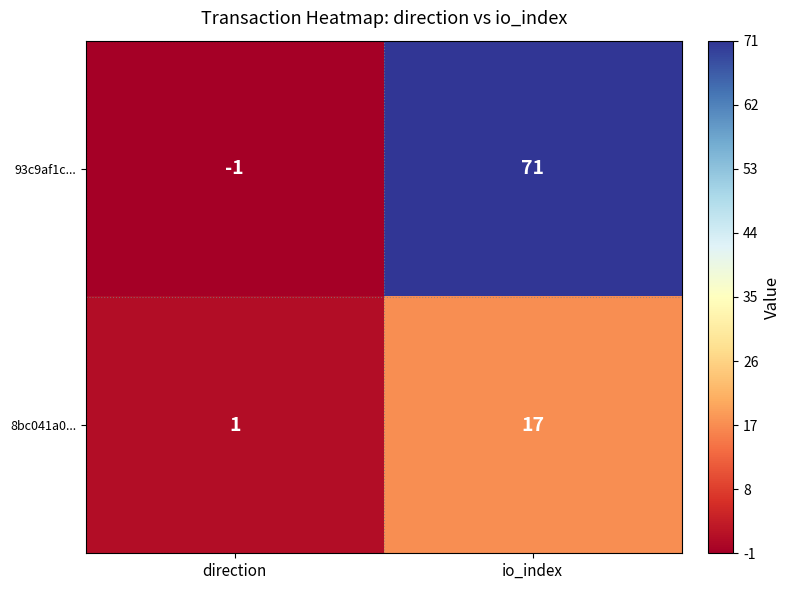

At how many categories does at least one series exceed 8?

1